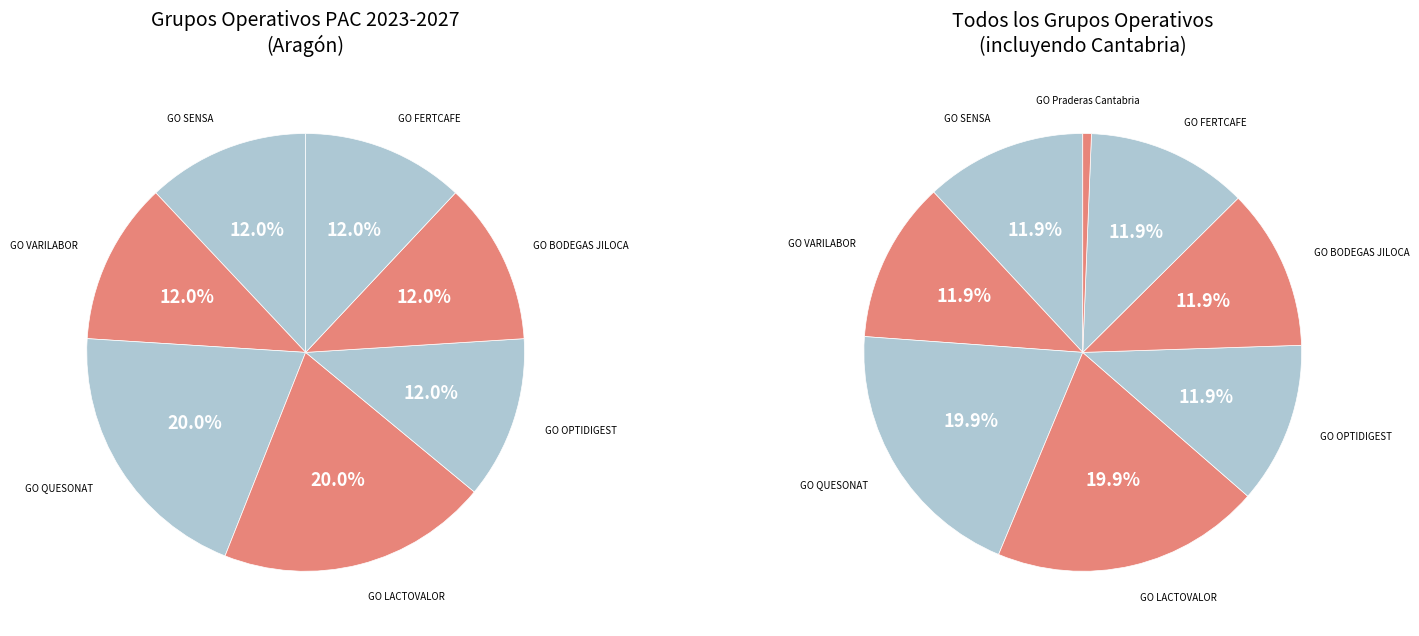

Which has a higher value, GO OPTIDIGEST or GO VARILABOR?

GO OPTIDIGEST